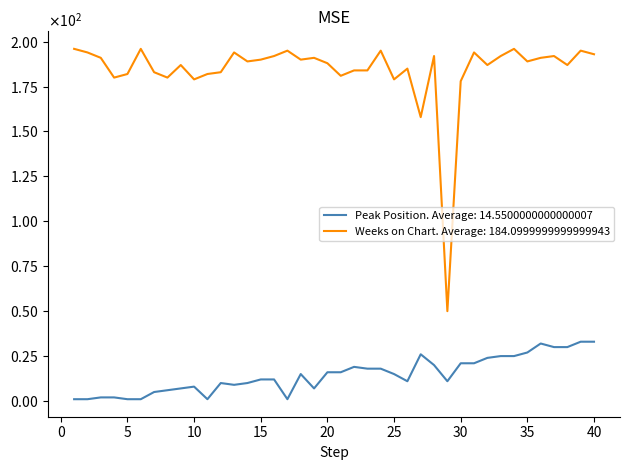

Does the chart display data point markers on the line(s)?

No